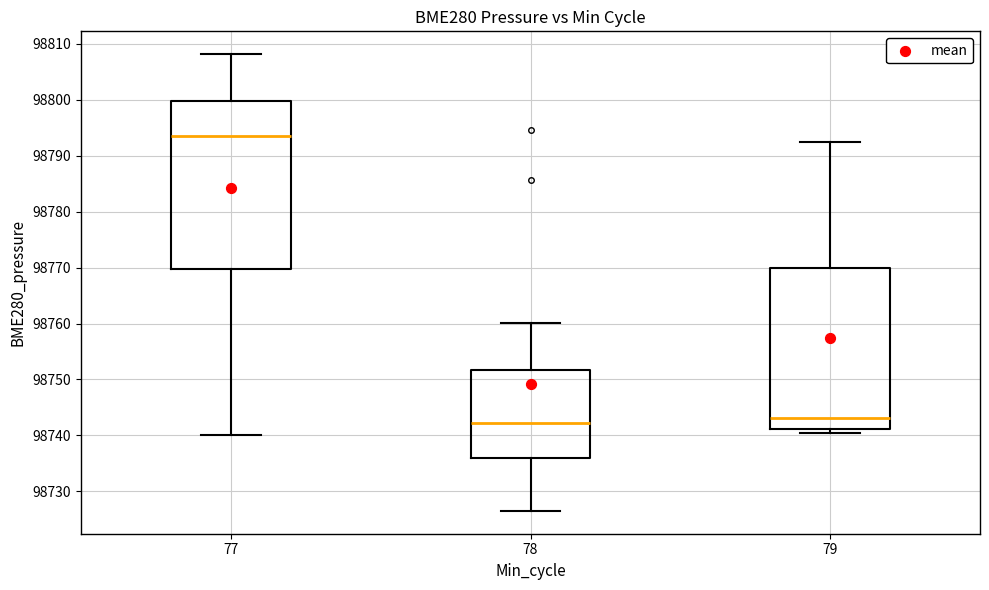

Reading left to right, transcribe this box plot: for each box, give where its median line is, the range the box spans, and where its two whiskers end, as read against the y-axis. The values are not printed on the chart, so give them approximately, as read against the axis.

77: median 98794, box 98770 to 98800, whiskers 98740 to 98808
78: median 98742, box 98736 to 98752, whiskers 98727 to 98760
79: median 98743, box 98741 to 98770, whiskers 98740 to 98793